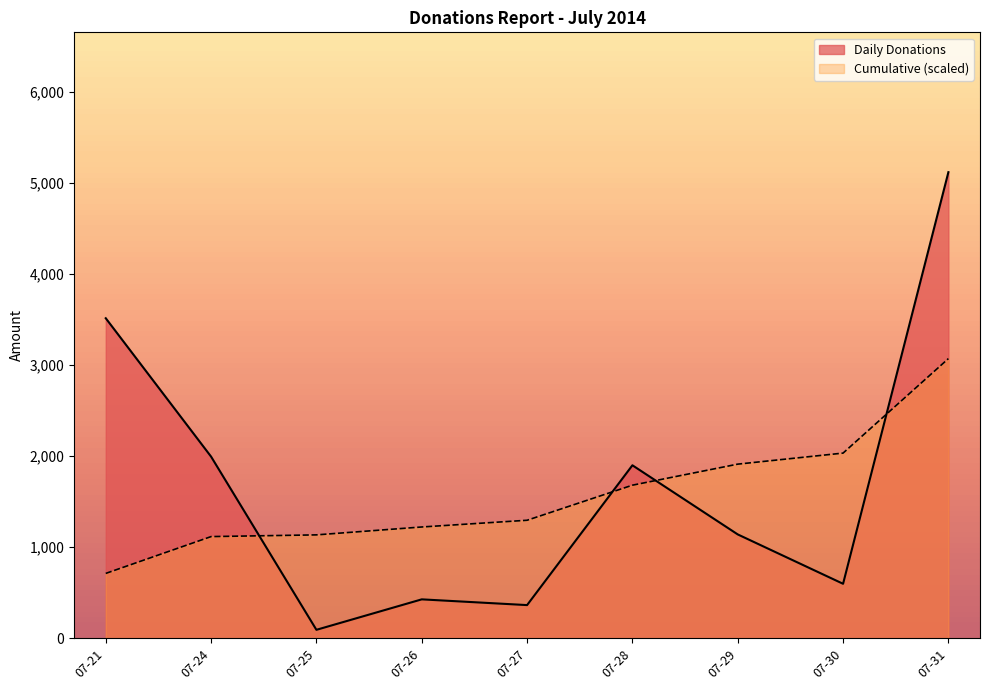

How many lines are shown in the chart?

2